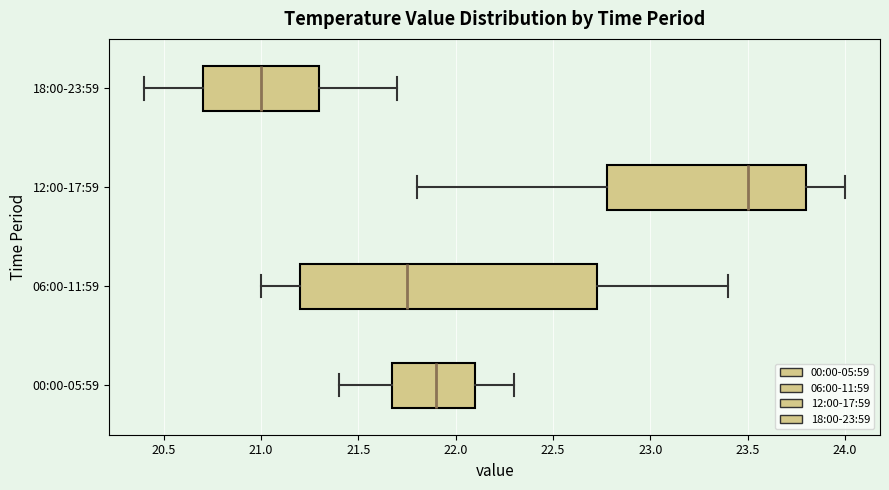

Reading bottom to top, transcribe this box plot: for each box, give where its median line is, the range the box spans, and where its two whiskers end, as read against the x-axis. The values are not printed on the chart, so give them approximately, as read against the axis.

00:00-05:59: median 21.90, box 21.70 to 22.10, whiskers 21.40 to 22.30
06:00-11:59: median 21.75, box 21.20 to 22.75, whiskers 21.00 to 23.40
12:00-17:59: median 23.50, box 22.80 to 23.80, whiskers 21.80 to 24.00
18:00-23:59: median 21.00, box 20.70 to 21.30, whiskers 20.40 to 21.70